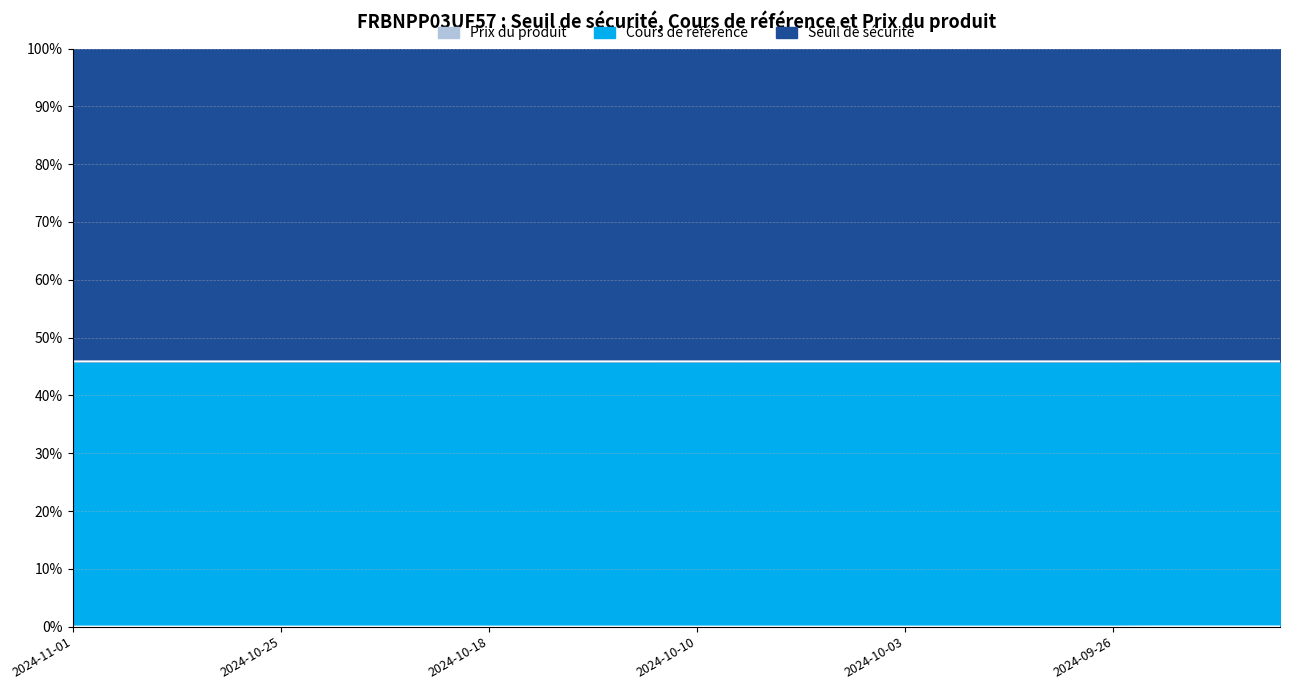

True or false: Seuil de sécurité and Prix du produit cross at least once.

False